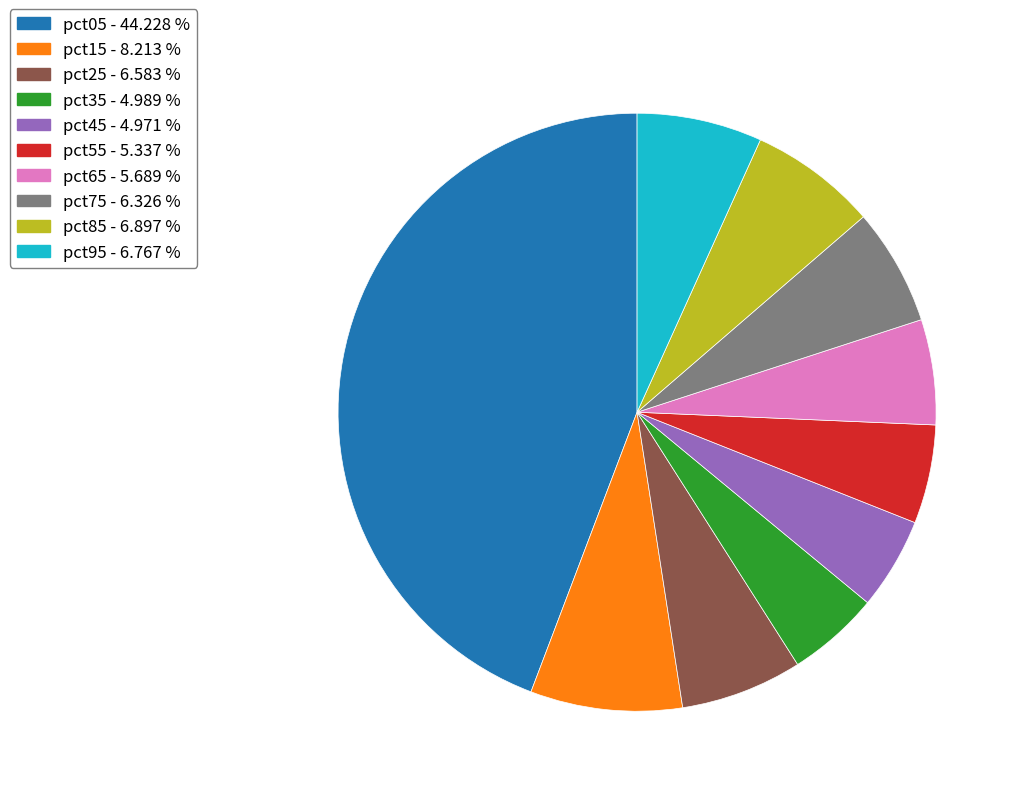

How many segments does this pie chart have?

10